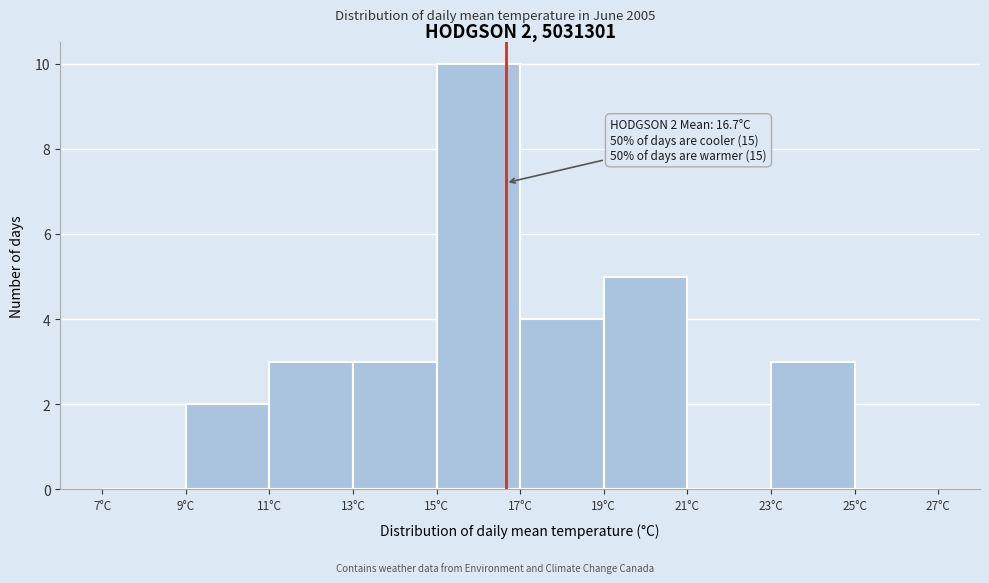

Over which range of the x-axis is the bar tallest?

15 to 17